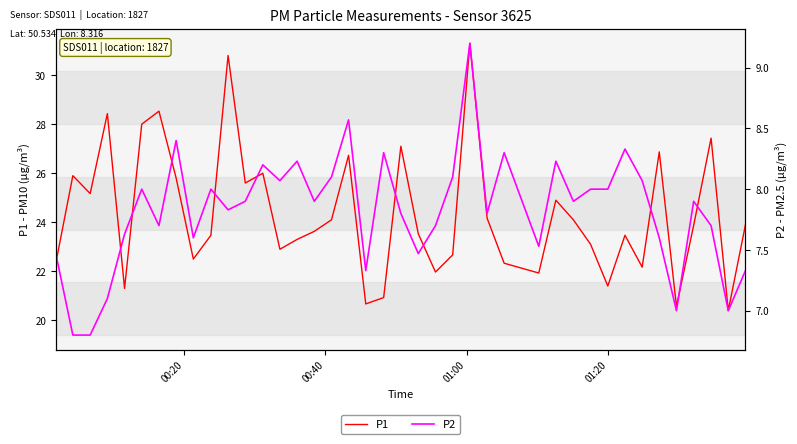

What is the value of the P2 point at the 36th from the left?

7.0